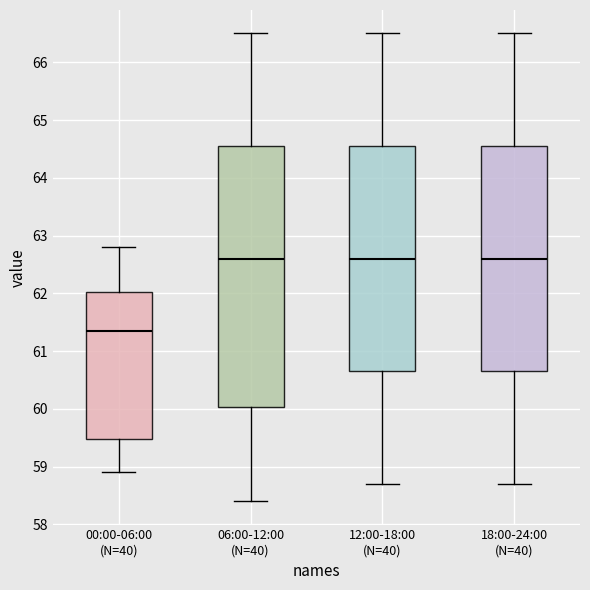

Reading left to right, transcribe this box plot: for each box, give where its median line is, the range the box spans, and where its two whiskers end, as read against the y-axis. The values are not printed on the chart, so give them approximately, as read against the axis.

00:00-06:00 (N=40): median 61.4, box 59.5 to 62.0, whiskers 58.9 to 62.8
06:00-12:00 (N=40): median 62.6, box 60.0 to 64.6, whiskers 58.4 to 66.5
12:00-18:00 (N=40): median 62.6, box 60.7 to 64.6, whiskers 58.7 to 66.5
18:00-24:00 (N=40): median 62.6, box 60.7 to 64.6, whiskers 58.7 to 66.5